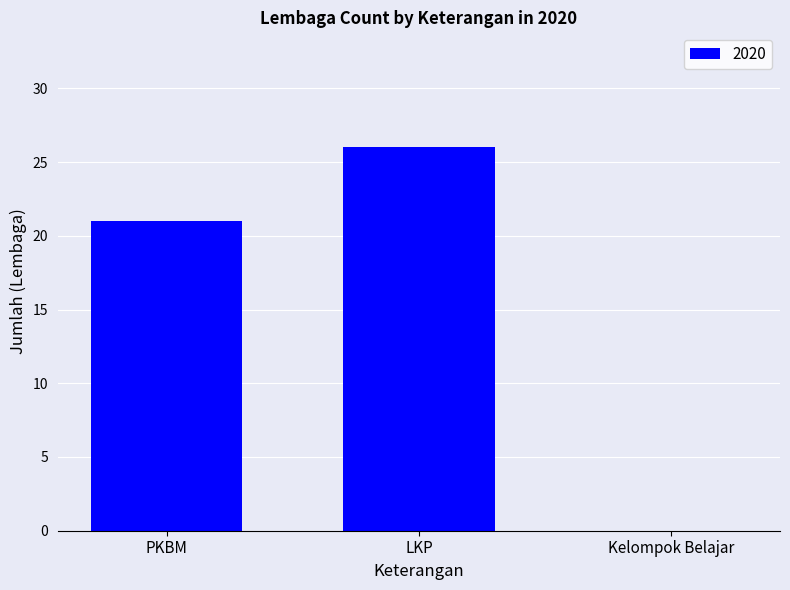

At which label is the value closest to 13?

PKBM